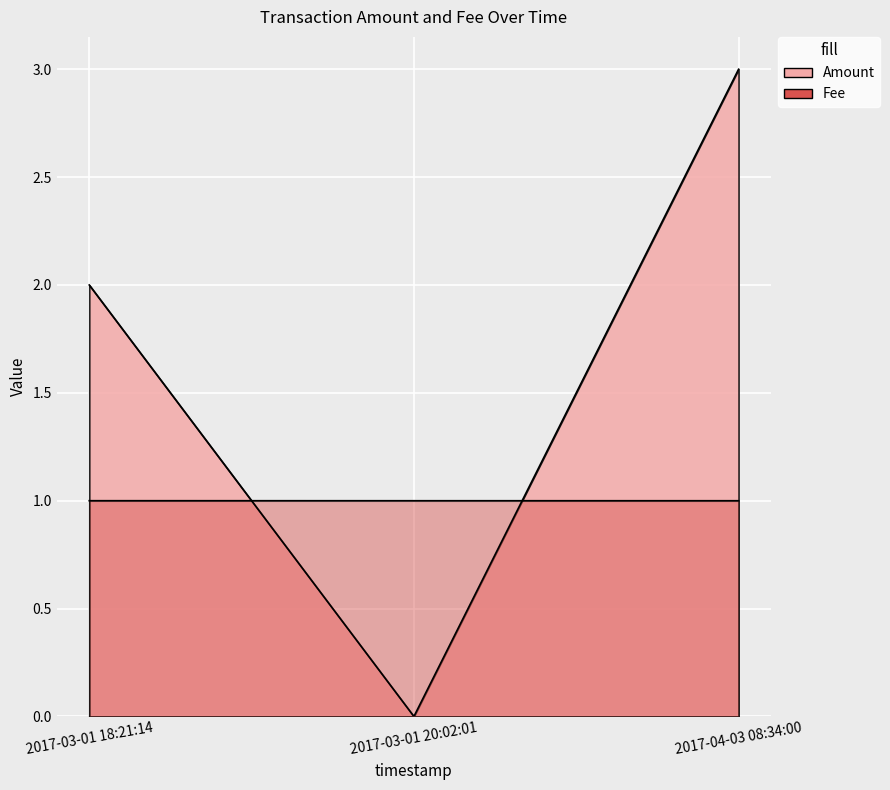

Reading left to right, what are all the values shown in this chart?

Amount: 2.0	0.0	3.0
Fee: 1.0	1.0	1.0